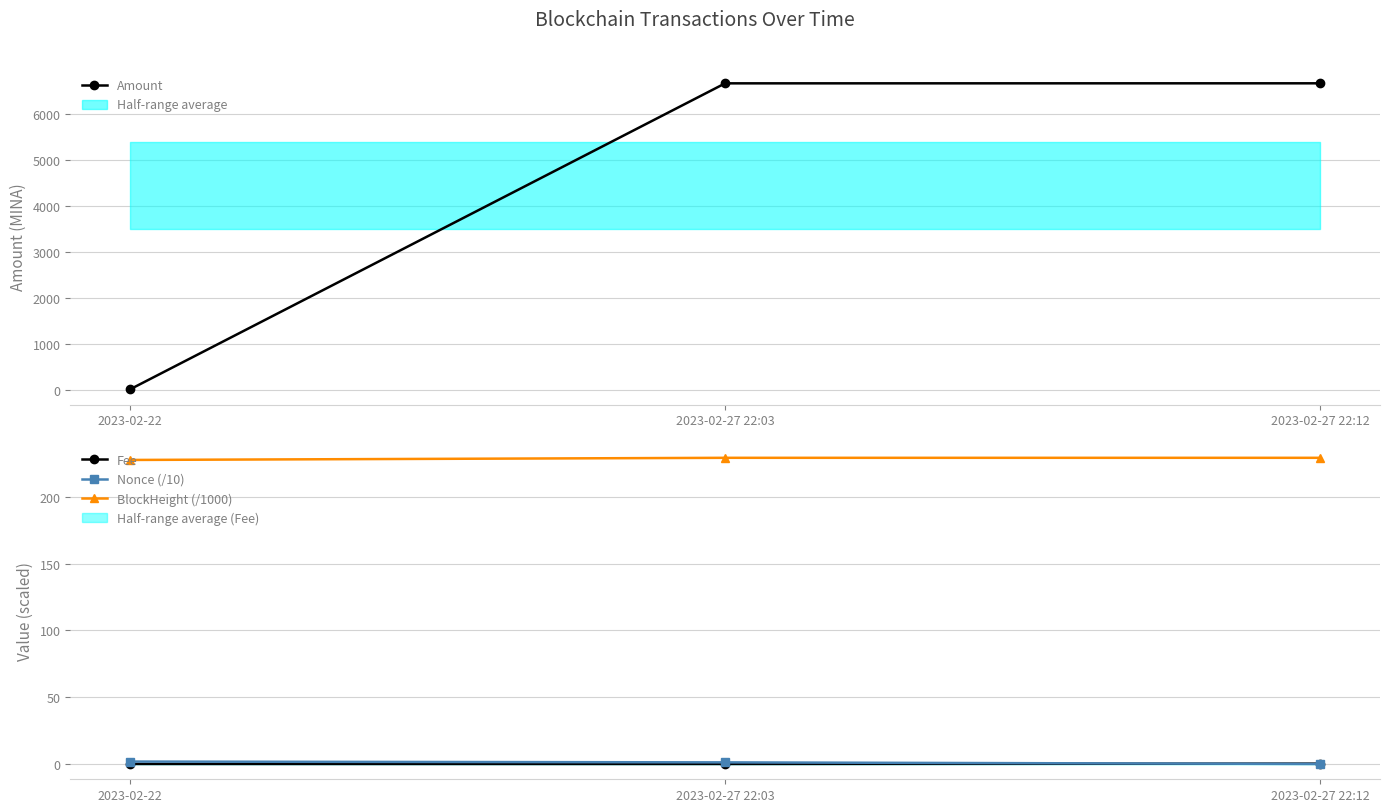

How many distinct data groups are displayed?

4